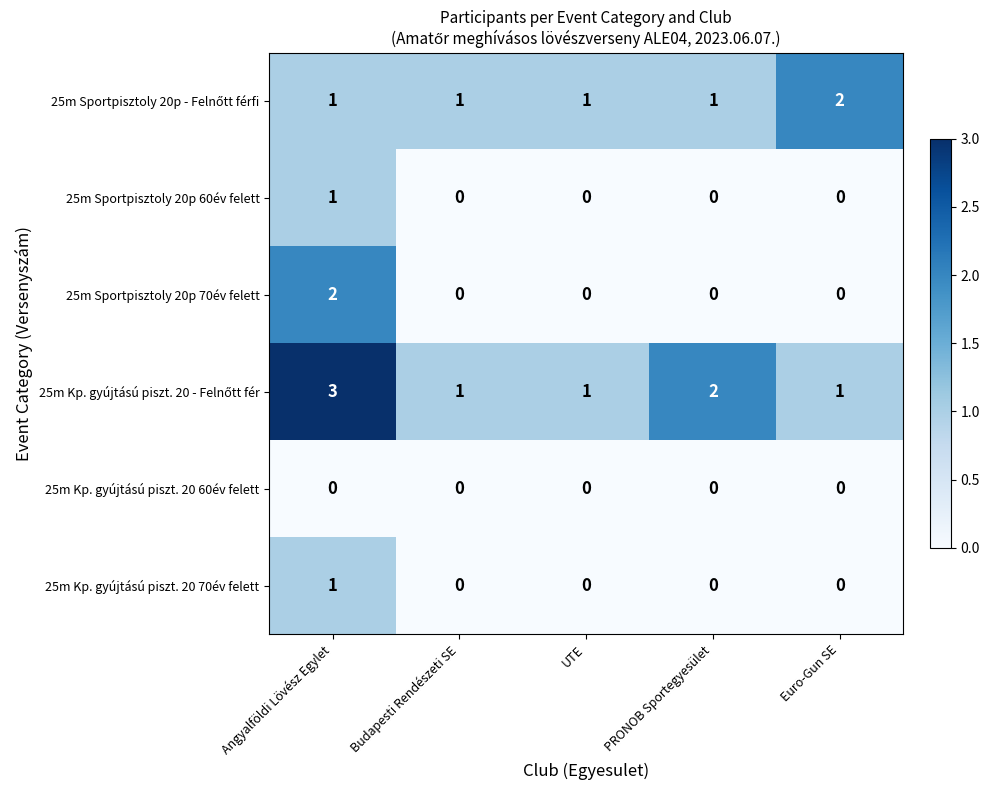

What is the spread (max minus min) of values at Angyalföldi Lövész Egylet?

3